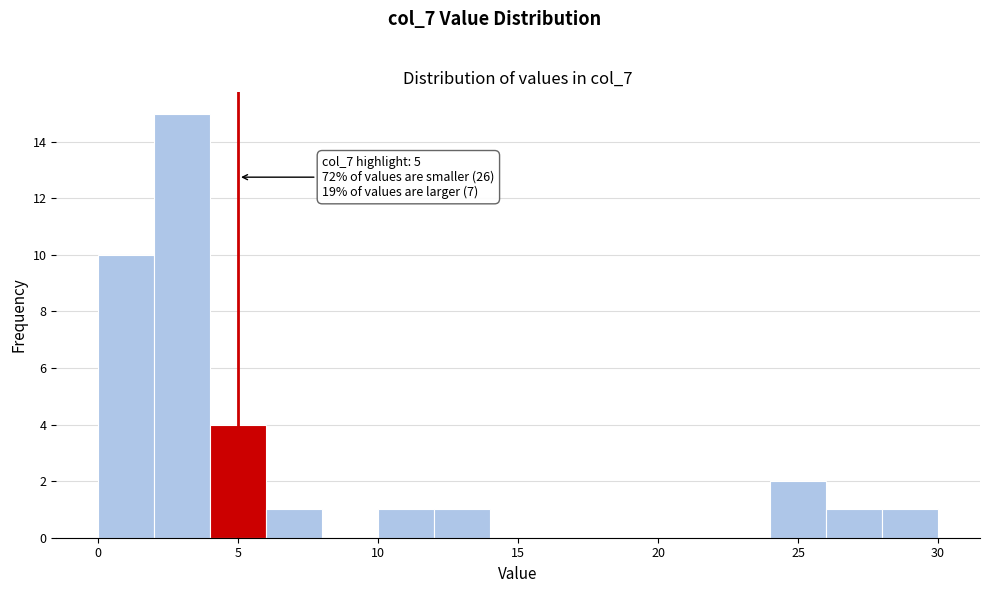

Over which range of the x-axis is the bar tallest?

2 to 4